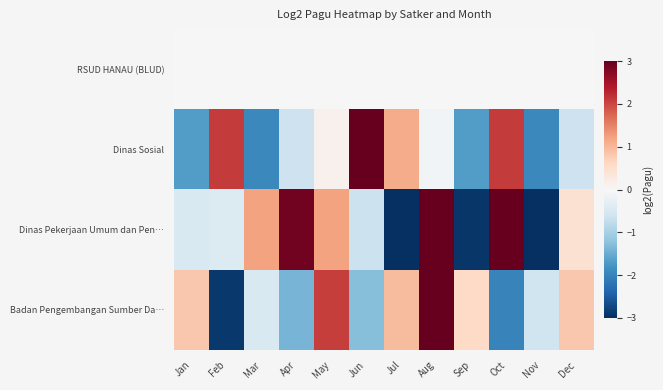

Count the number of categories in the chart.

12